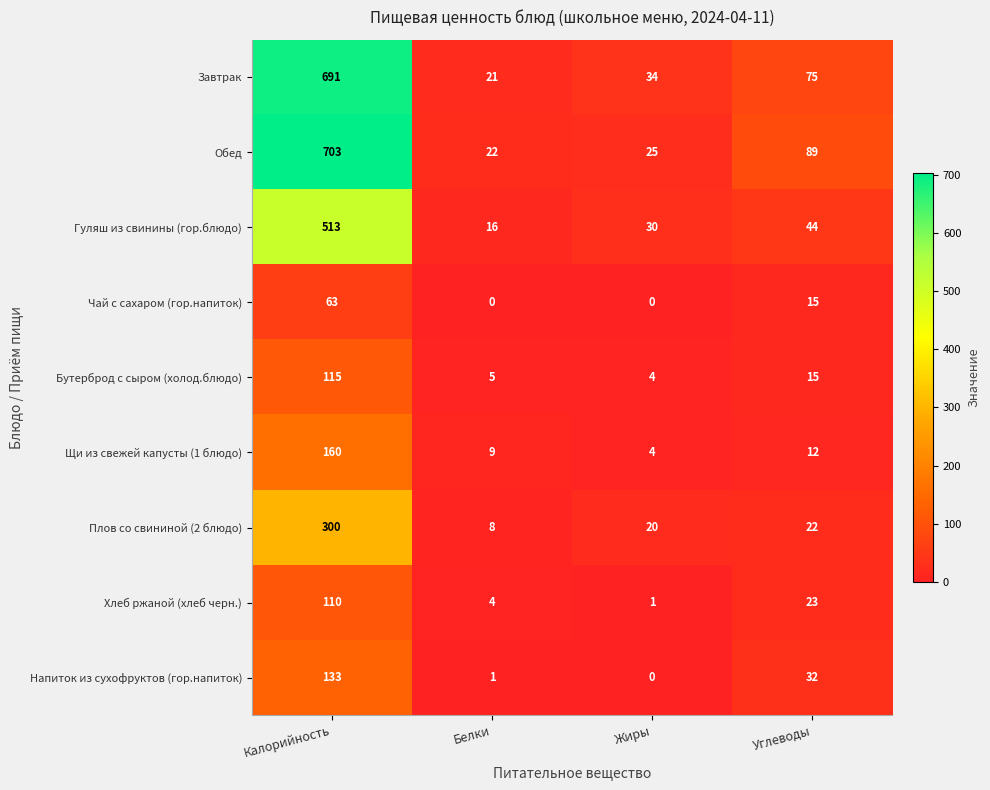

The Бутерброд с сыром (холод.блюдо) series shows 6 at Углеводы. True or false?

False